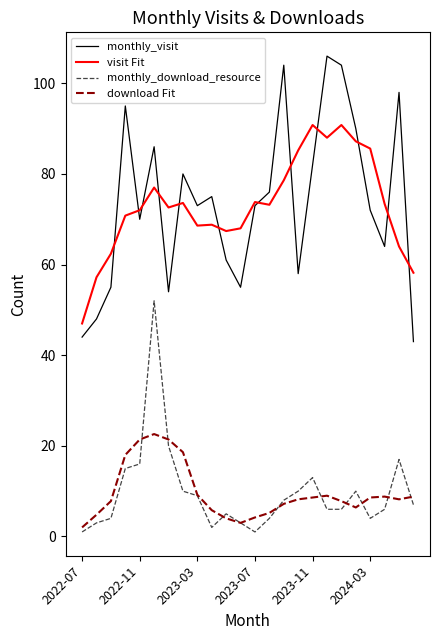

True or false: download Fit has more than 1 interior local peaks.

True